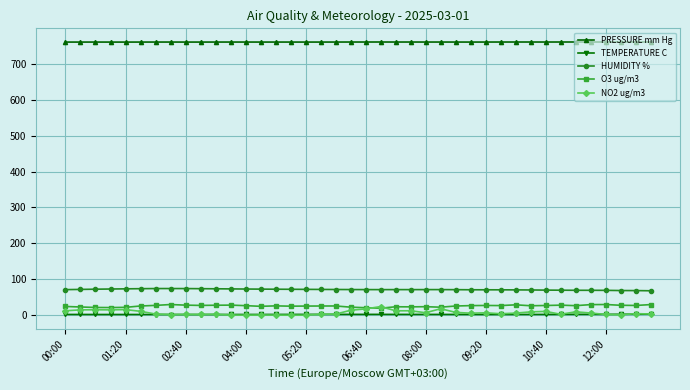

At how many categories does at least one series exceed 49?

40